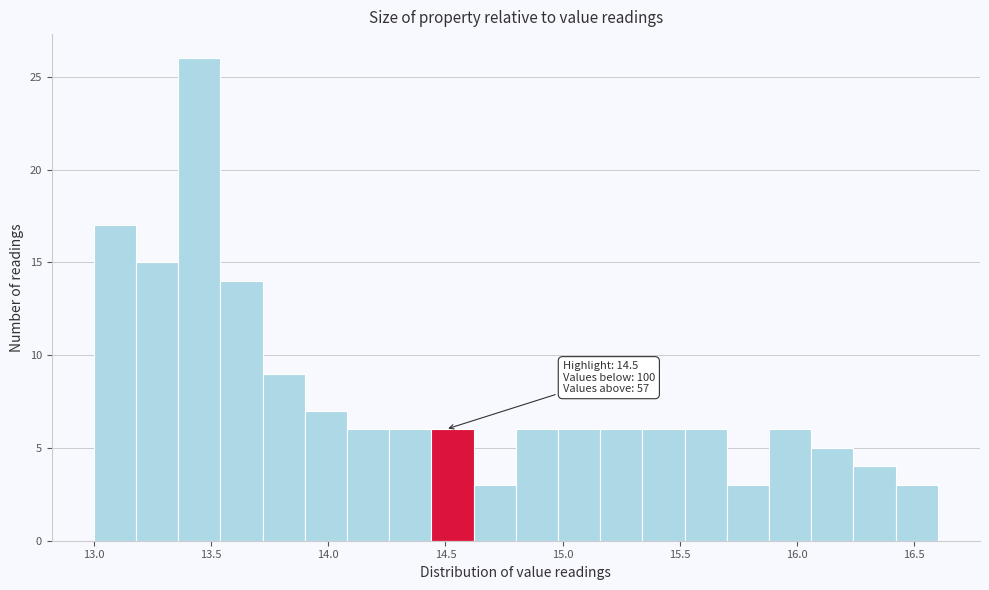

Around what value on the x-axis is the tallest bar? Give the approximate position of its centre, as read against the axis.

13.45